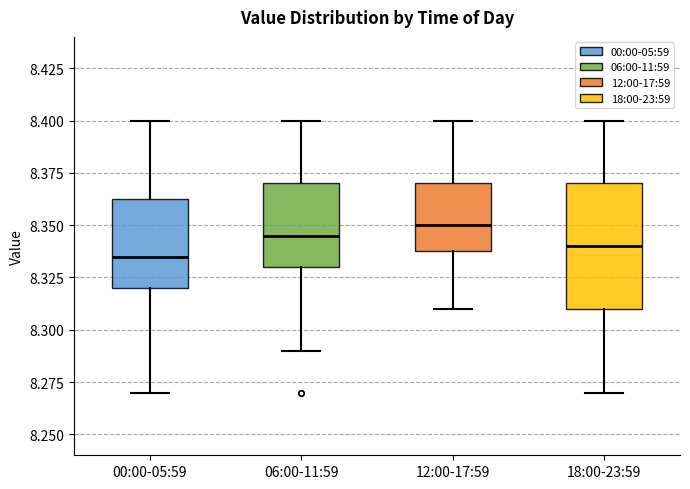

Reading left to right, read every box against the y-axis: the position of its median line, the range the box covers, and the ends of its whiskers. The values are not printed on the chart, so give them approximately, as read against the axis.

00:00-05:59: median 8.335, box 8.320 to 8.365, whiskers 8.270 to 8.400
06:00-11:59: median 8.345, box 8.330 to 8.370, whiskers 8.290 to 8.400
12:00-17:59: median 8.350, box 8.340 to 8.370, whiskers 8.310 to 8.400
18:00-23:59: median 8.340, box 8.310 to 8.370, whiskers 8.270 to 8.400